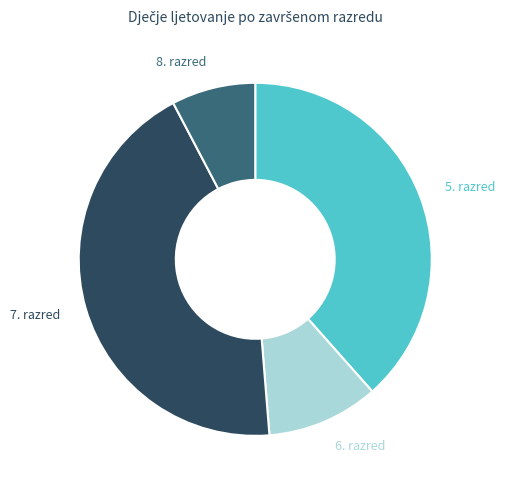

Is there any slice that represents more than half of the pie?

No